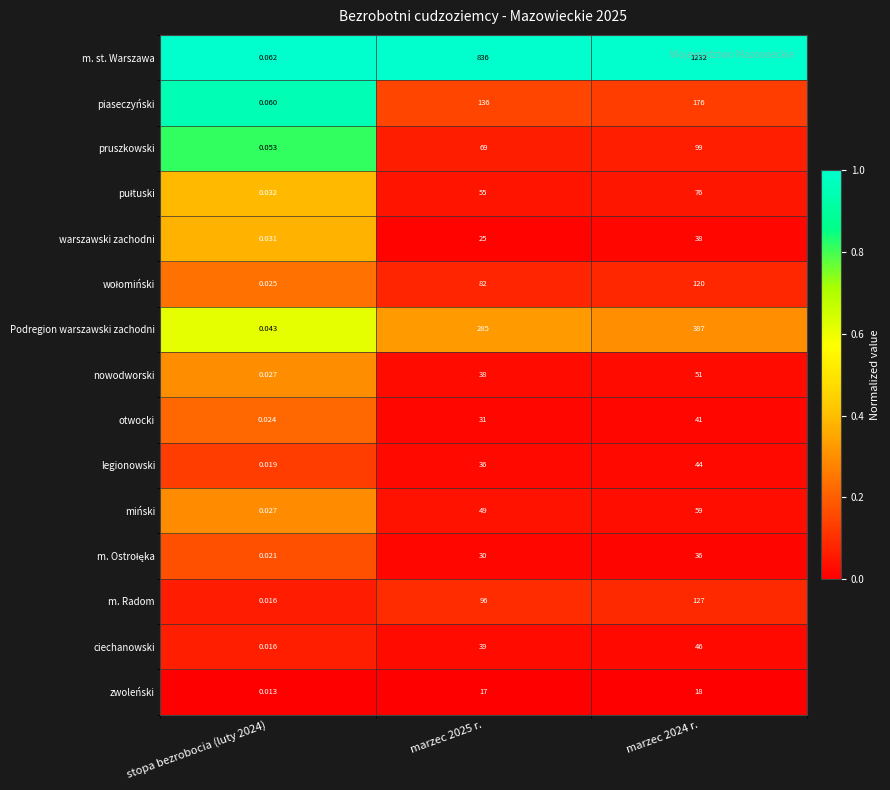

Which series has the largest range (max minus min)?

m. st. Warszawa